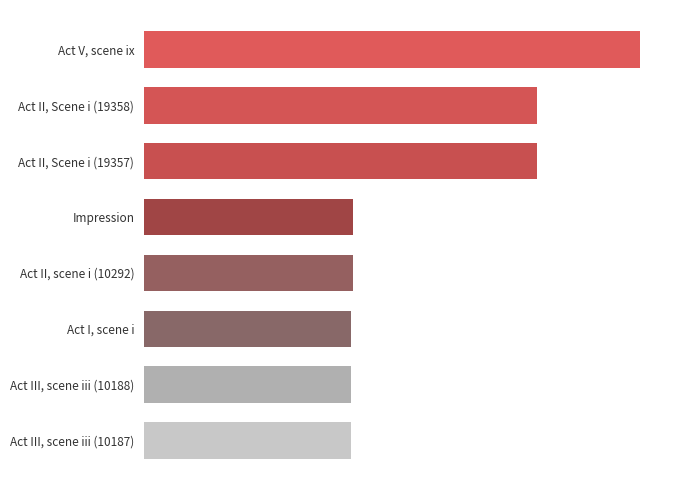

Are the bars horizontal?

Yes